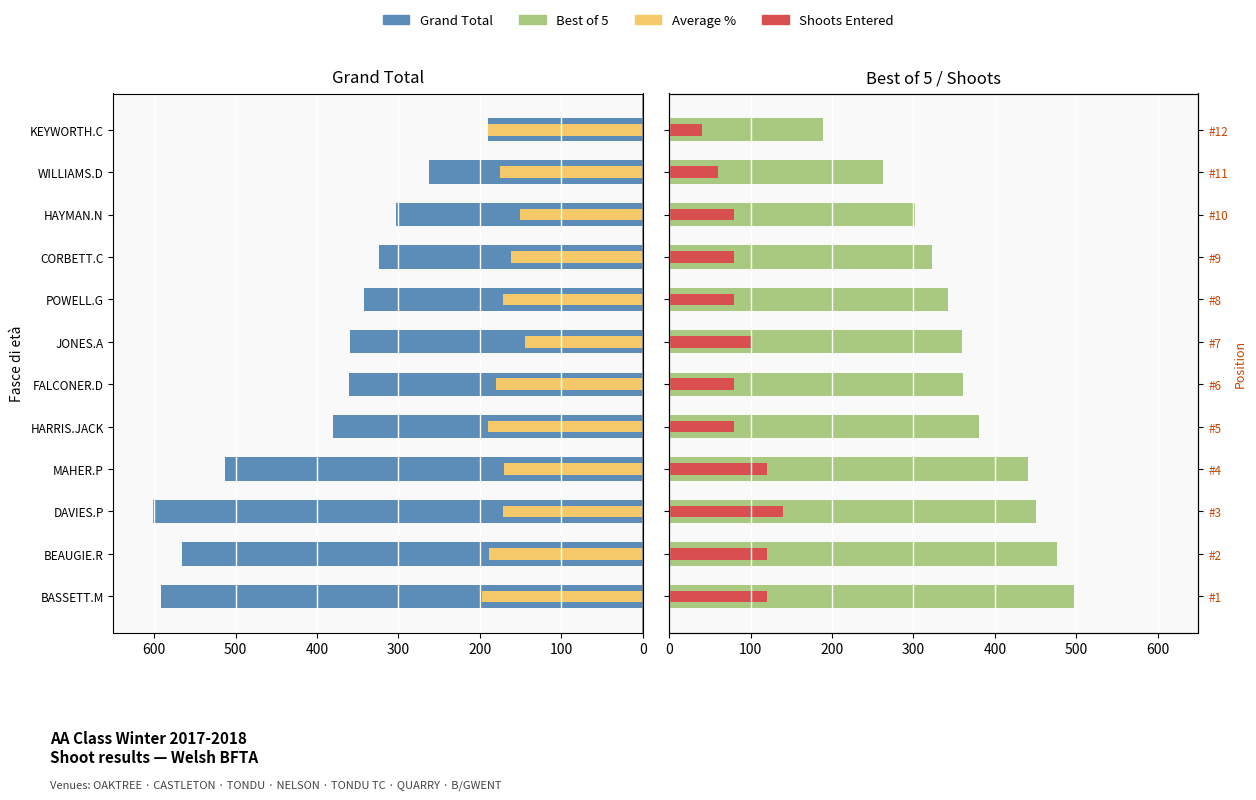

Is the value of Shoots Entered at WILLIAMS.D greater than the value of Grand Total at BASSETT.M?

No